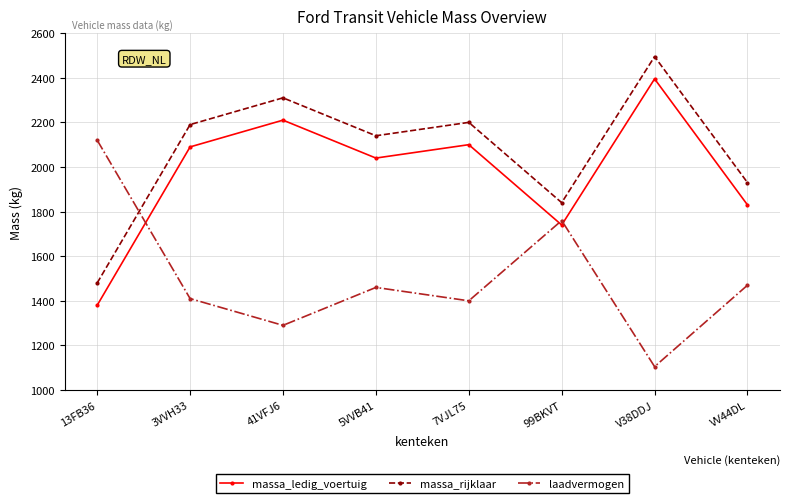

Reading left to right, list all the values displayed in this chart.

massa_ledig_voertuig: 13FB36=1380	3VVH33=2090	41VFJ6=2210	5VVB41=2040	7VJL75=2100	99BKVT=1740	V38DDJ=2395	VV44DL=1830
massa_rijklaar: 13FB36=1480	3VVH33=2190	41VFJ6=2310	5VVB41=2140	7VJL75=2200	99BKVT=1840	V38DDJ=2495	VV44DL=1930
laadvermogen: 13FB36=2120	3VVH33=1410	41VFJ6=1290	5VVB41=1460	7VJL75=1400	99BKVT=1760	V38DDJ=1105	VV44DL=1470